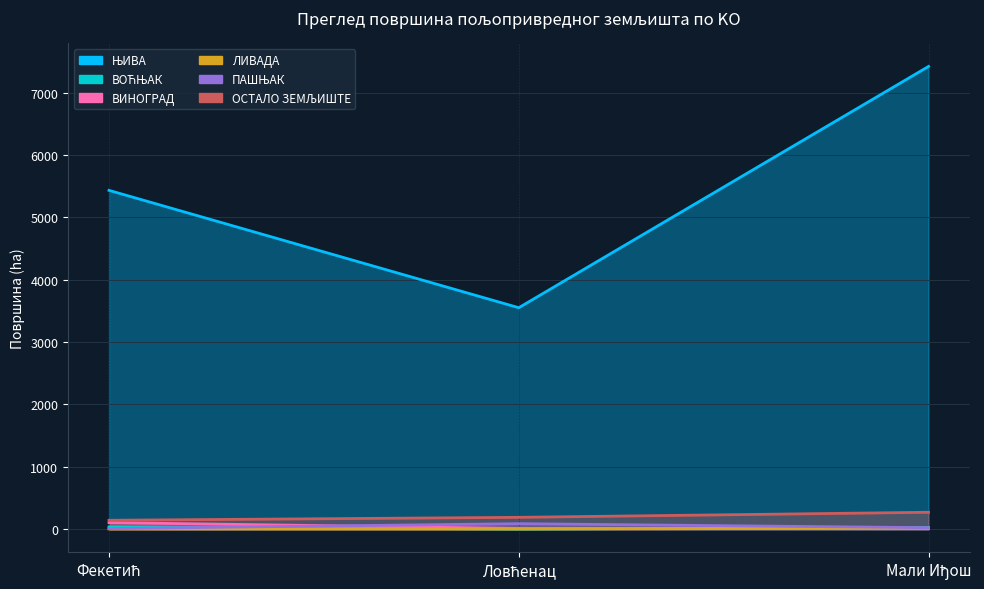

The ЊИВА series shows 5432.8 at Фекетић. True or false?

True